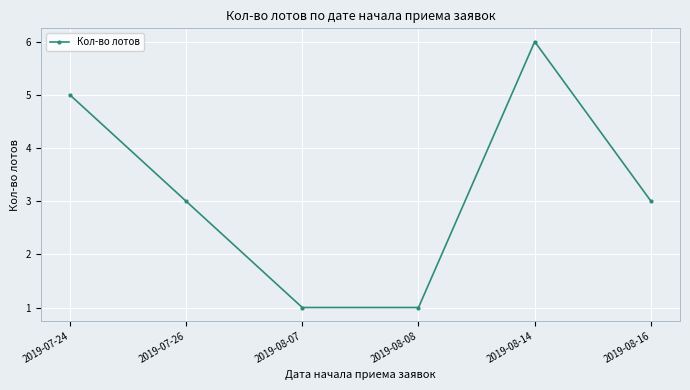

What is the smallest value displayed?

1